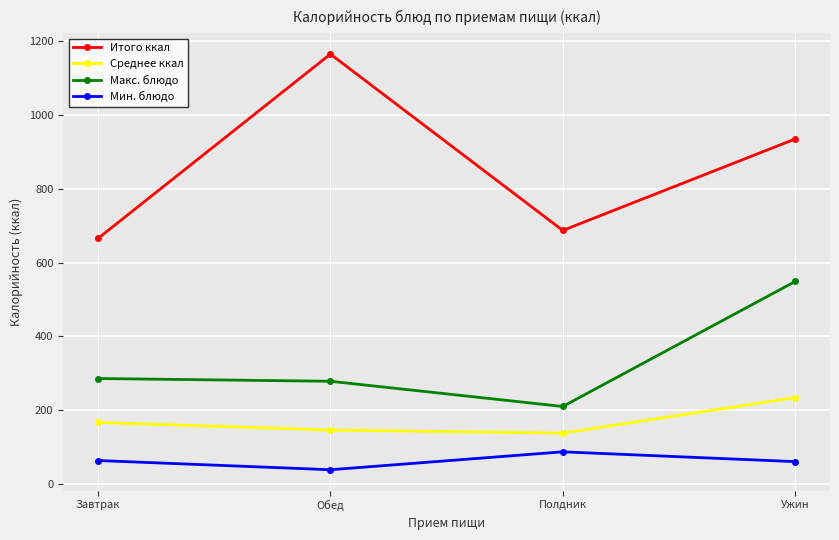

How many series are shown in this chart?

4